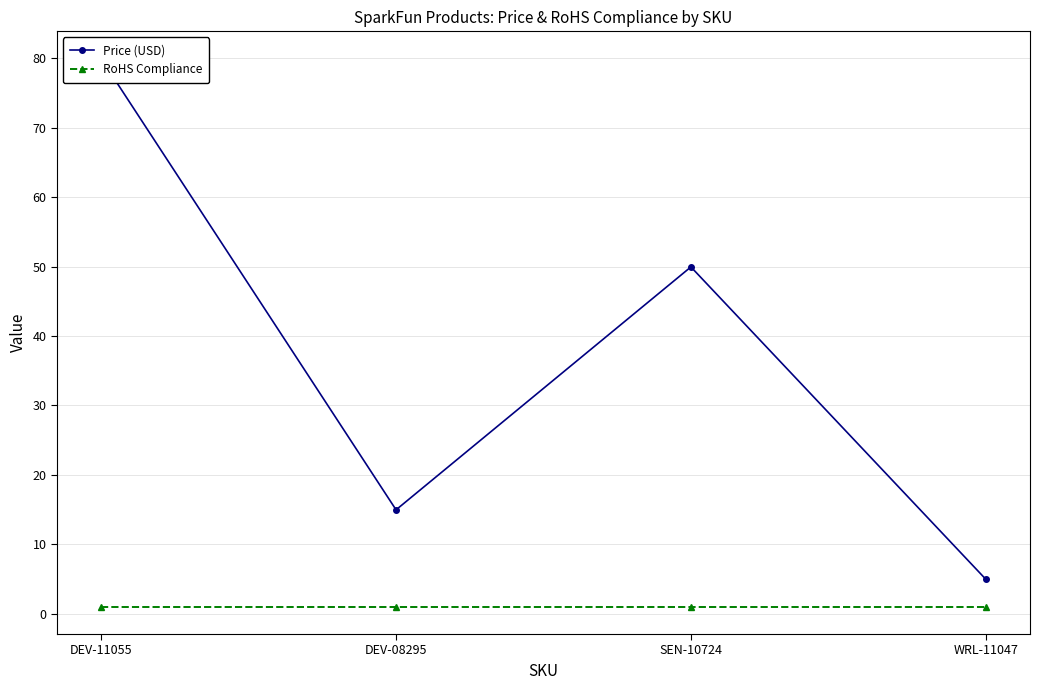

Is this an area chart (filled region under the line)?

No